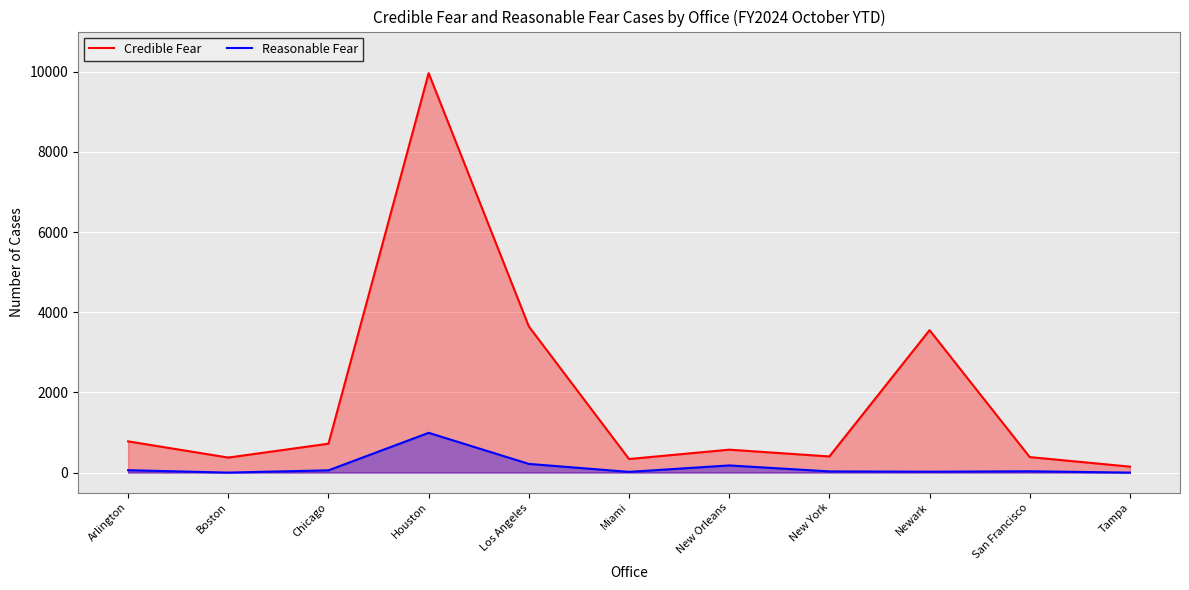

Which series changed the most between Arlington and San Francisco?

Credible Fear